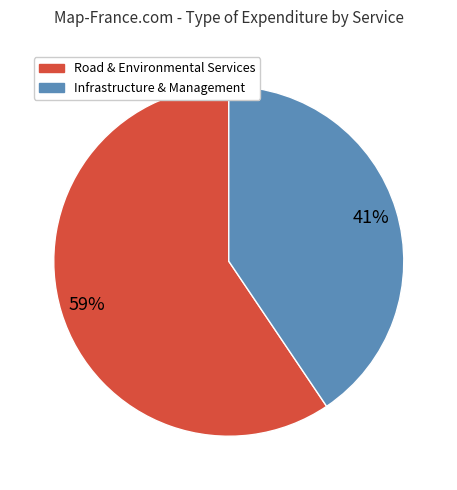

How many segments does this pie chart have?

2